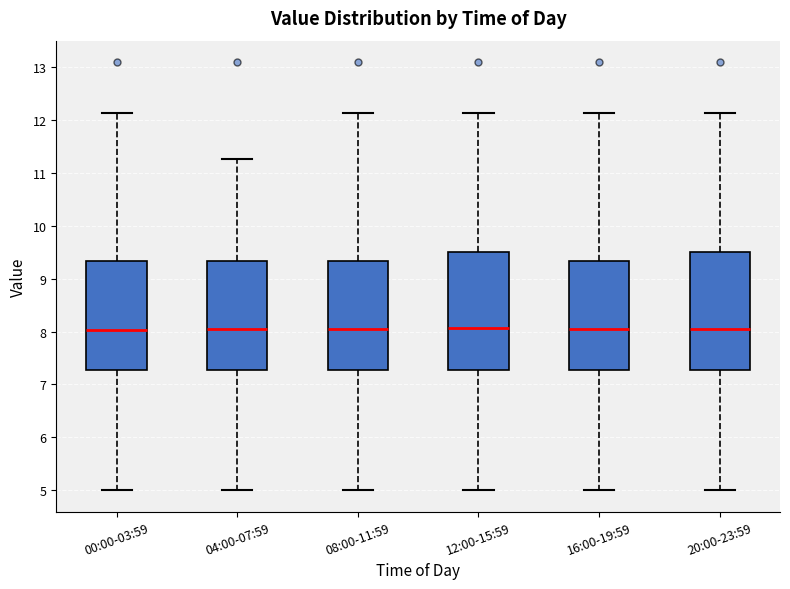

Reading left to right, read every box against the y-axis: the position of its median line, the range the box covers, and the ends of its whiskers. The values are not printed on the chart, so give them approximately, as read against the axis.

00:00-03:59: median 8.0, box 7.3 to 9.3, whiskers 5.0 to 12.1
04:00-07:59: median 8.1, box 7.3 to 9.3, whiskers 5.0 to 11.3
08:00-11:59: median 8.1, box 7.3 to 9.3, whiskers 5.0 to 12.1
12:00-15:59: median 8.1, box 7.3 to 9.5, whiskers 5.0 to 12.1
16:00-19:59: median 8.1, box 7.3 to 9.3, whiskers 5.0 to 12.1
20:00-23:59: median 8.1, box 7.3 to 9.5, whiskers 5.0 to 12.1